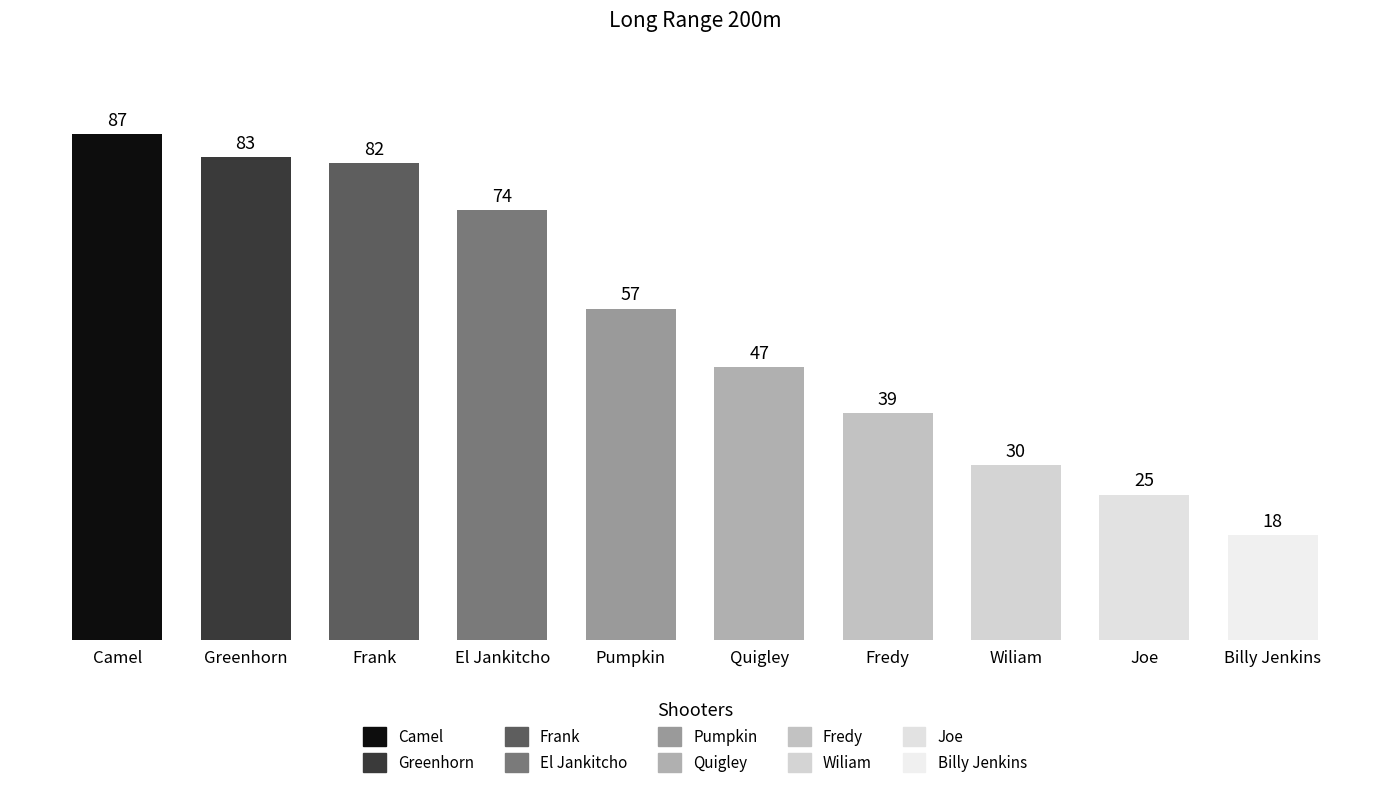

What position from the left is Wiliam?

8